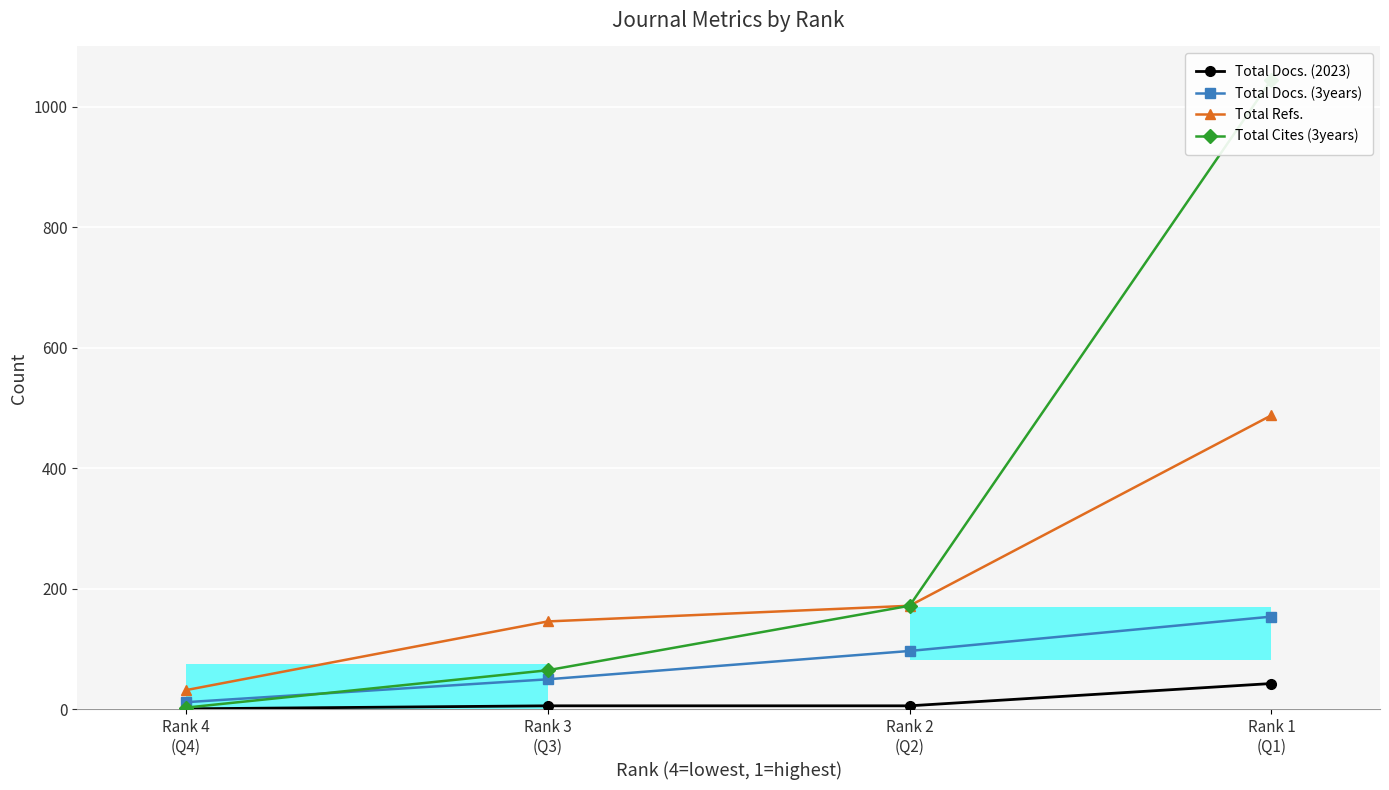

What is the maximum value shown in the chart?

1045